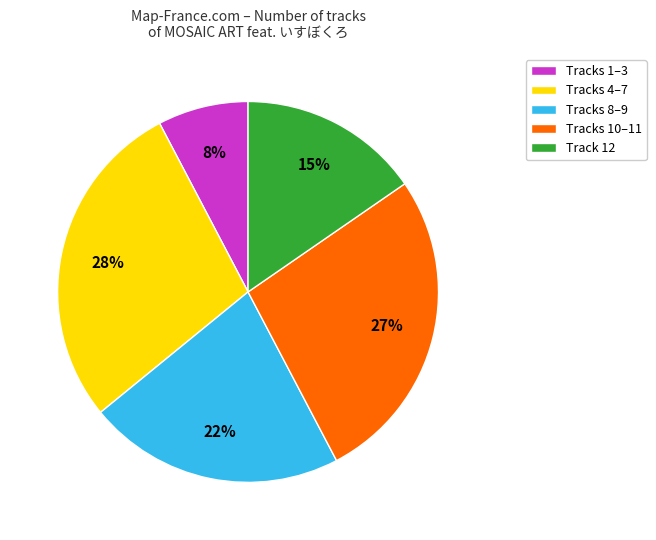

To the nearest percent, what is the combined percentage of Tracks 10–11 and Track 12?

42%